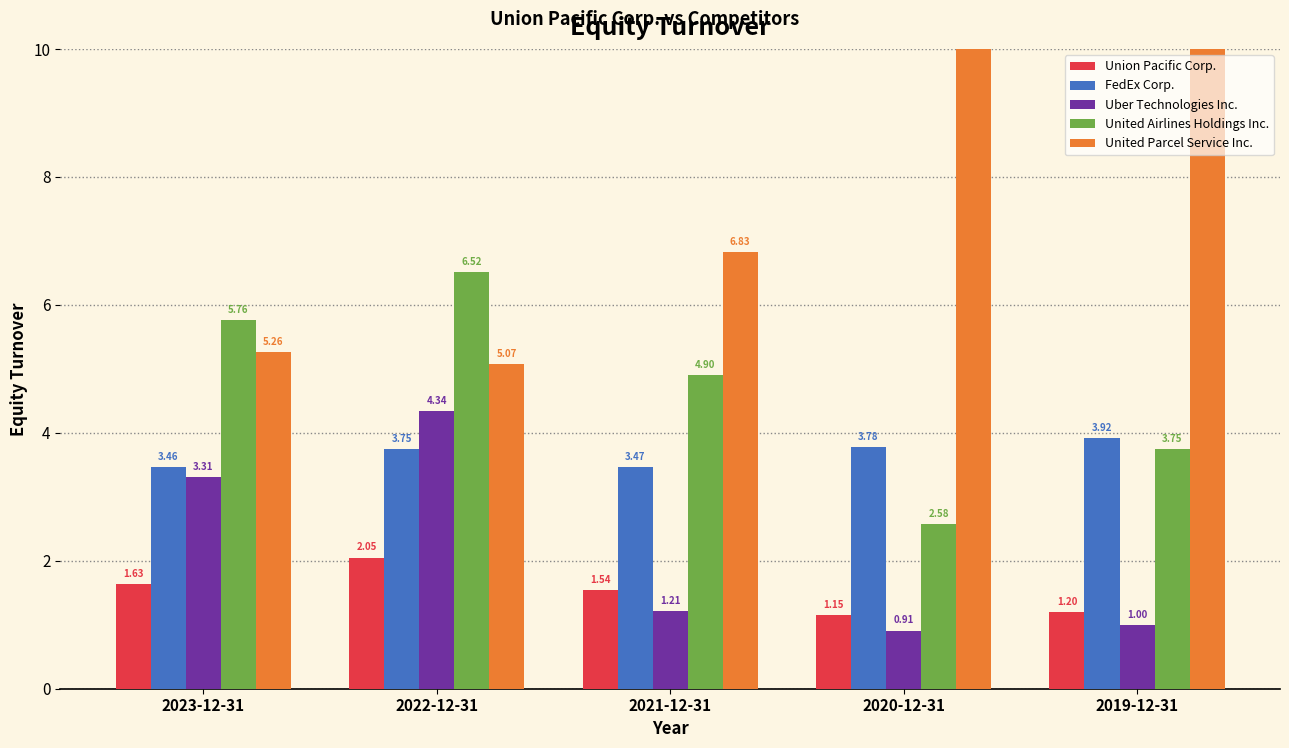

What is the minimum value for United Airlines Holdings Inc.?

2.6